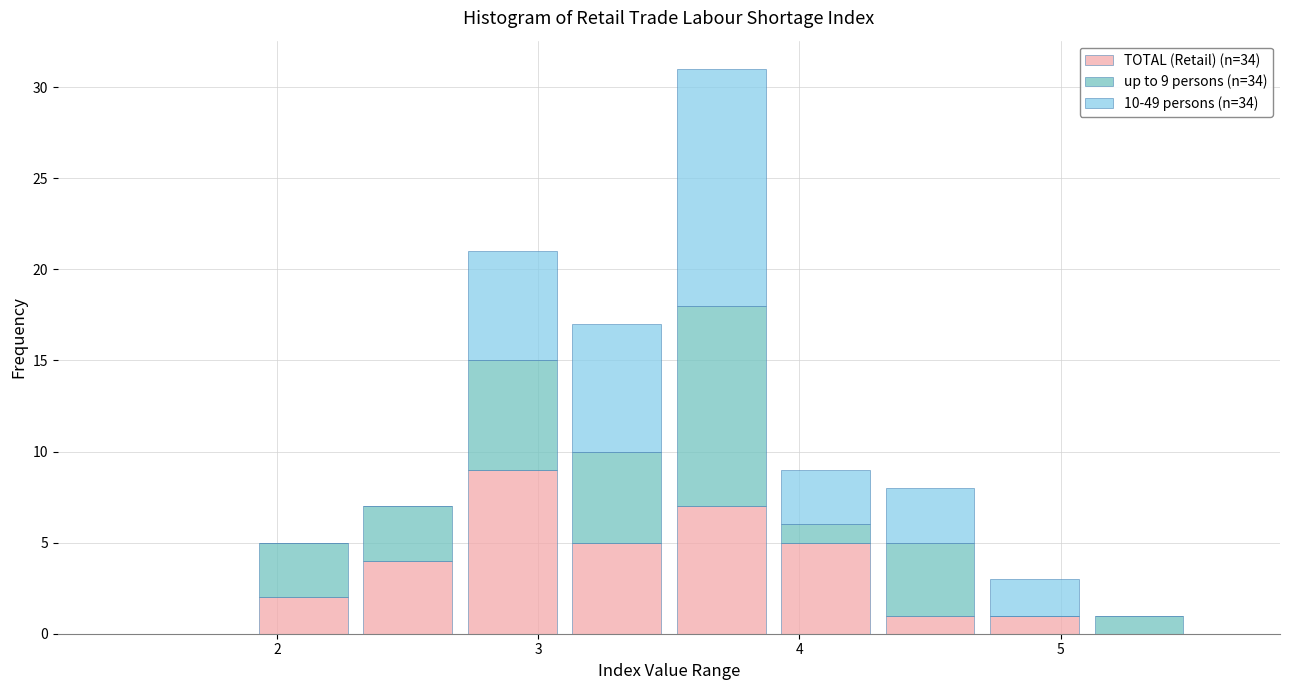

Which range on the x-axis has the tallest stacked bar (by total height)?

3.5 to 3.9